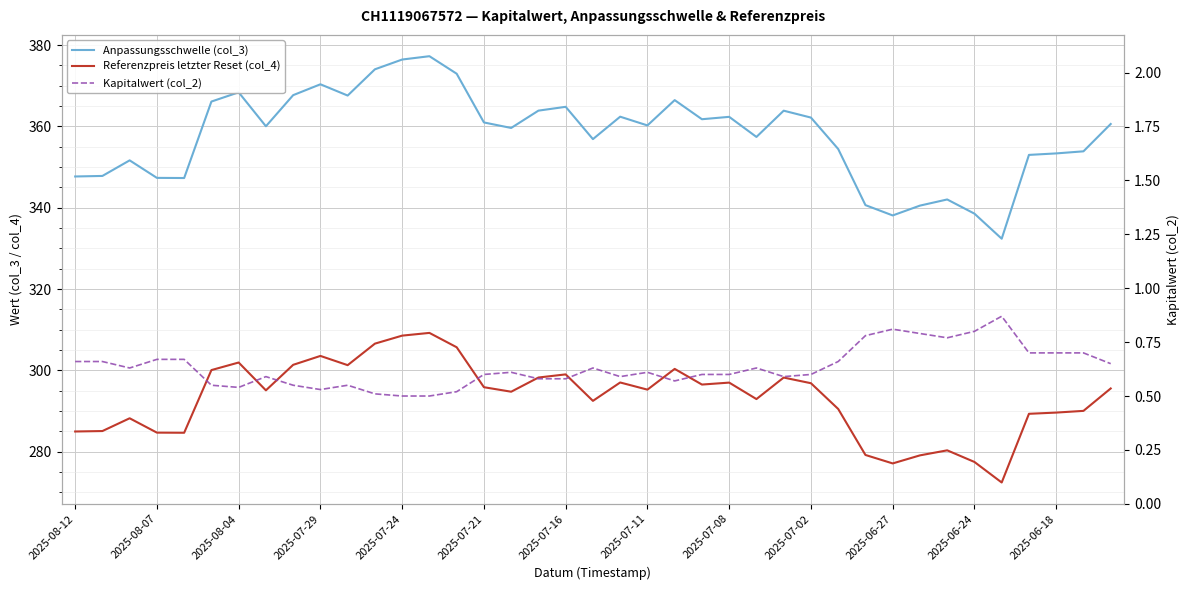

At which category is the sum across all series the highest?

13